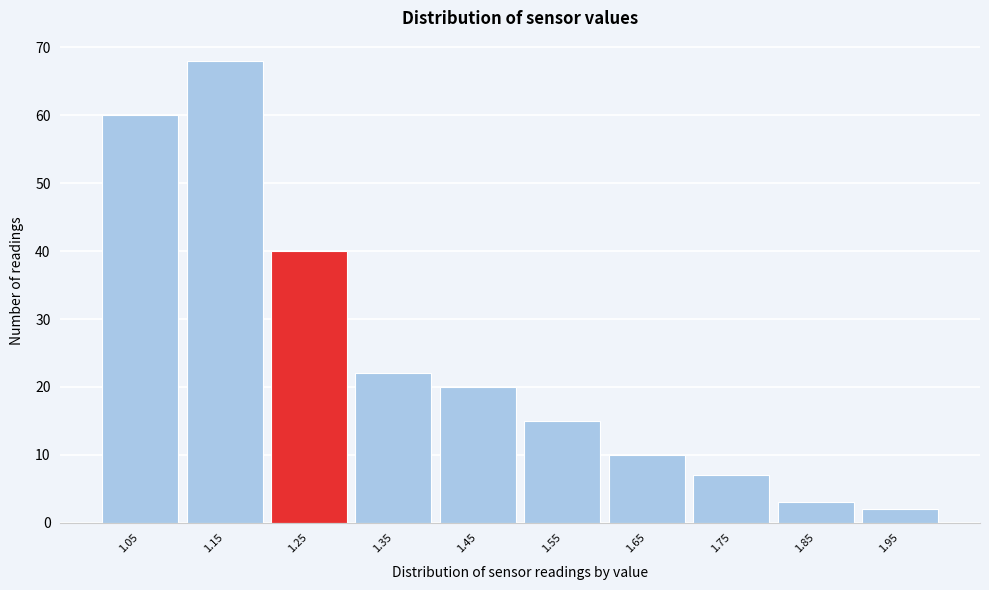

Reading left to right, what are all the values shown in this chart?

60	68	40	22	20	15	10	7	3	2